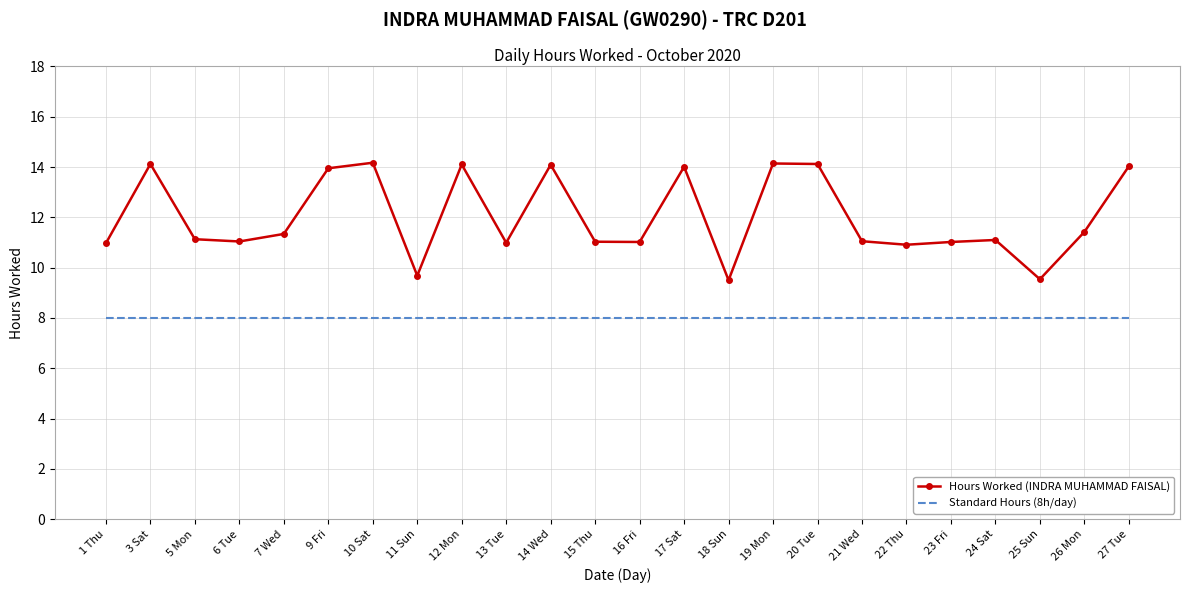

True or false: Hours Worked (INDRA MUHAMMAD FAISAL) and Standard Hours (8h/day) cross at least once.

False